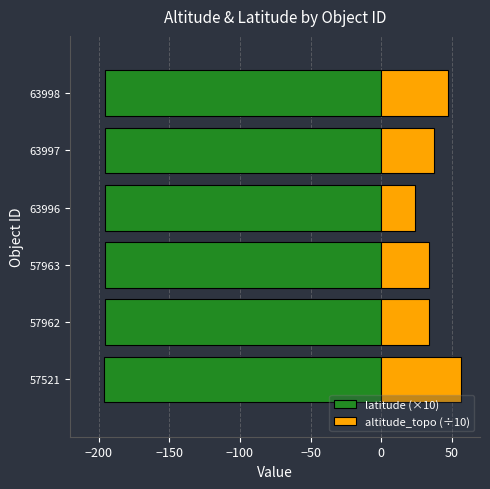

How many groups of bars are there?

6